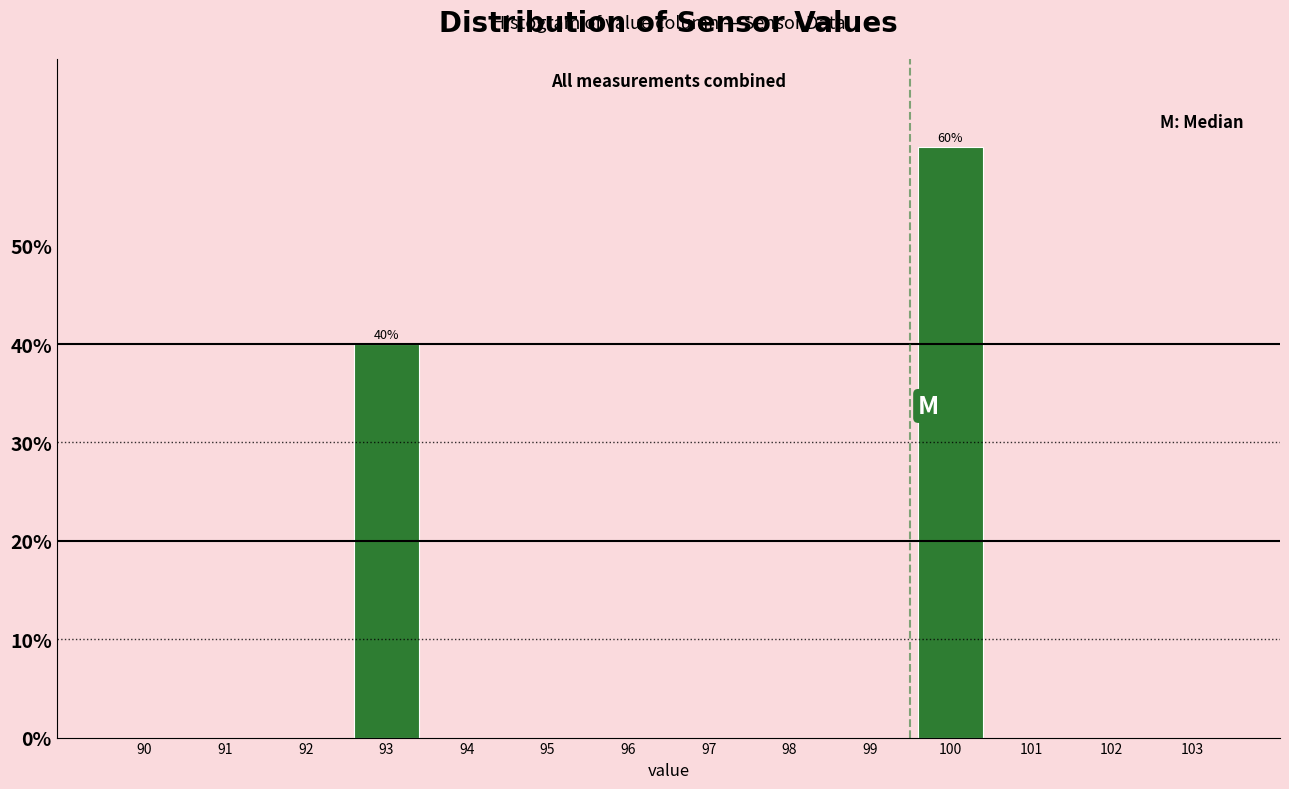

Reading left to right, transcribe all the data shown in this chart.

90=0	91=0	92=0	93=40	94=0	95=0	96=0	97=0	98=0	99=0	100=60	101=0	102=0	103=0